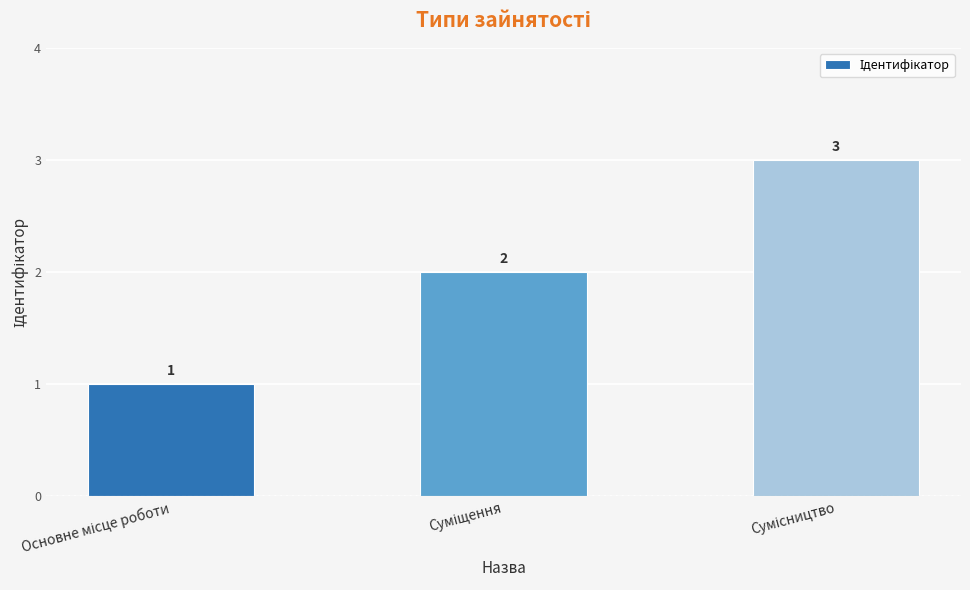

What is the sum of all values?

6